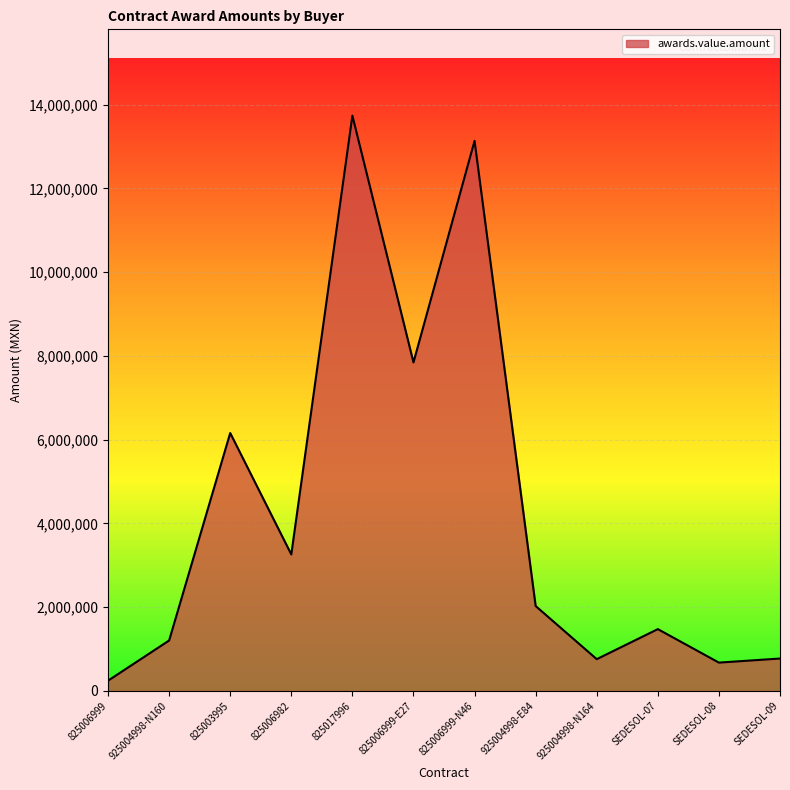

What is the maximum value shown in the chart?

13737193.6